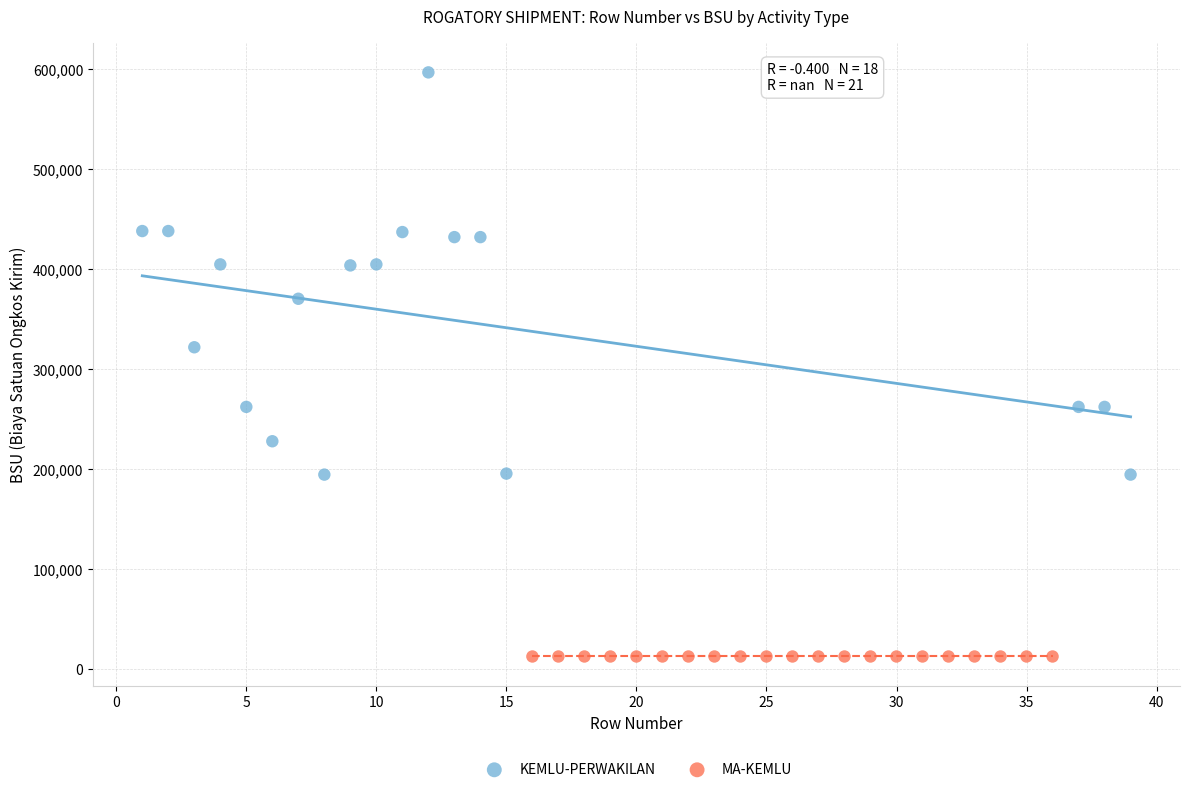

Which series contains the highest Y value?

KEMLU-PERWAKILAN